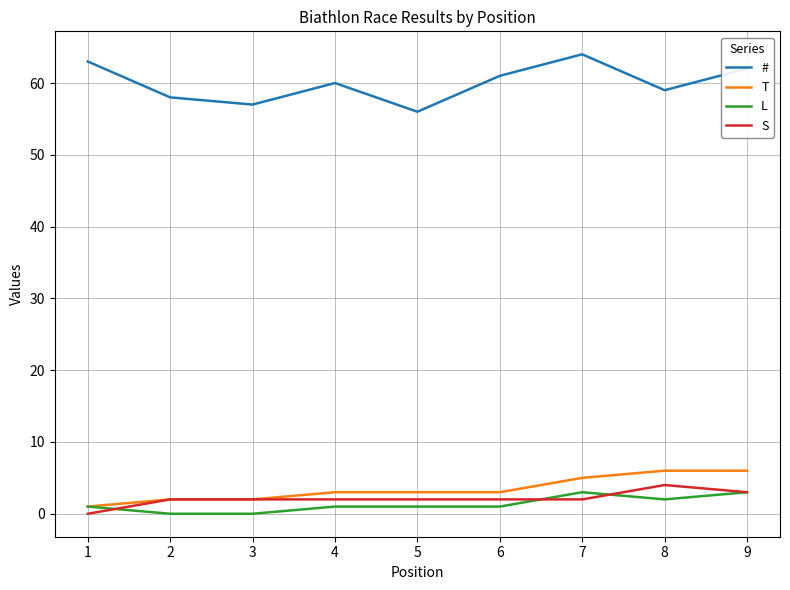

True or false: T and # cross at least once.

False